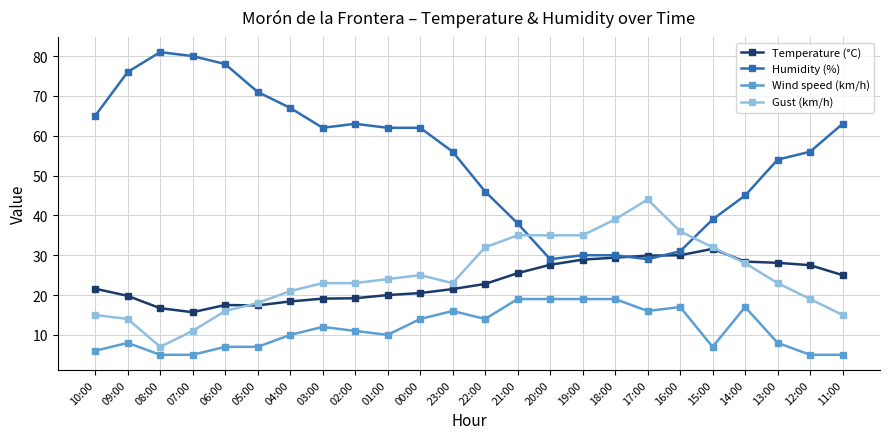

What is the approximate value of Temperature (°C) at 09:00?

19.8